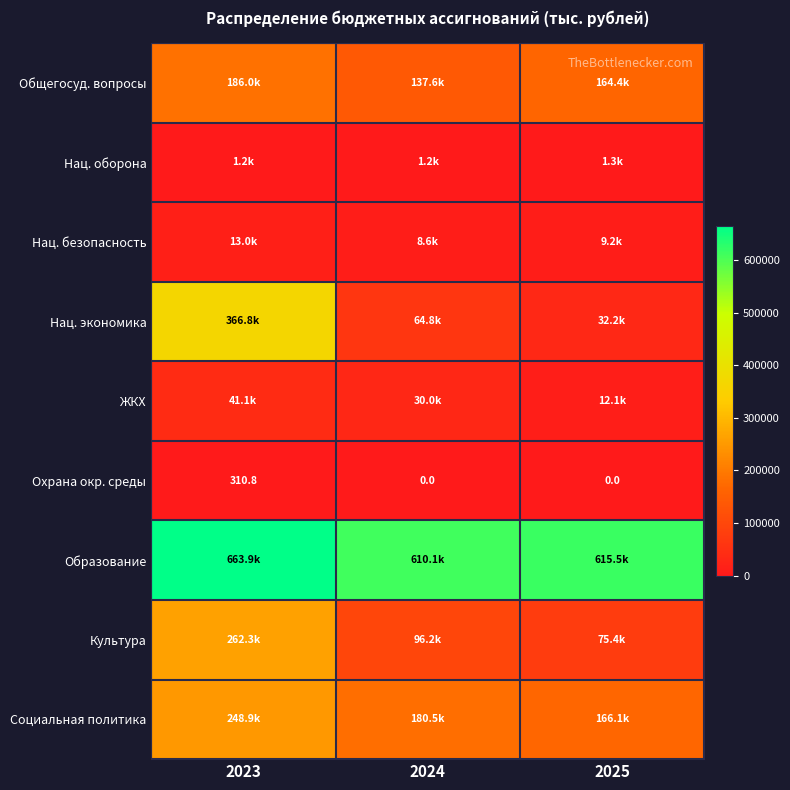

At which category is the sum across all series the highest?

2023